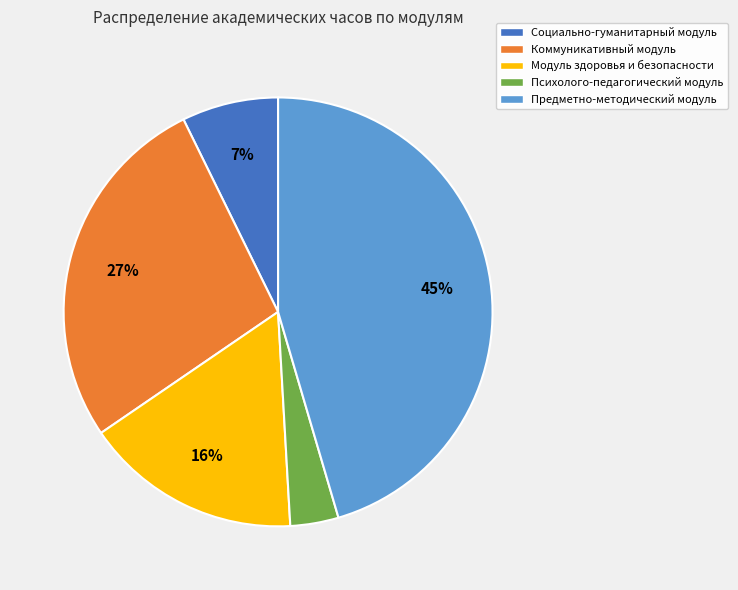

Which slice is the largest?

Предметно-методический модуль